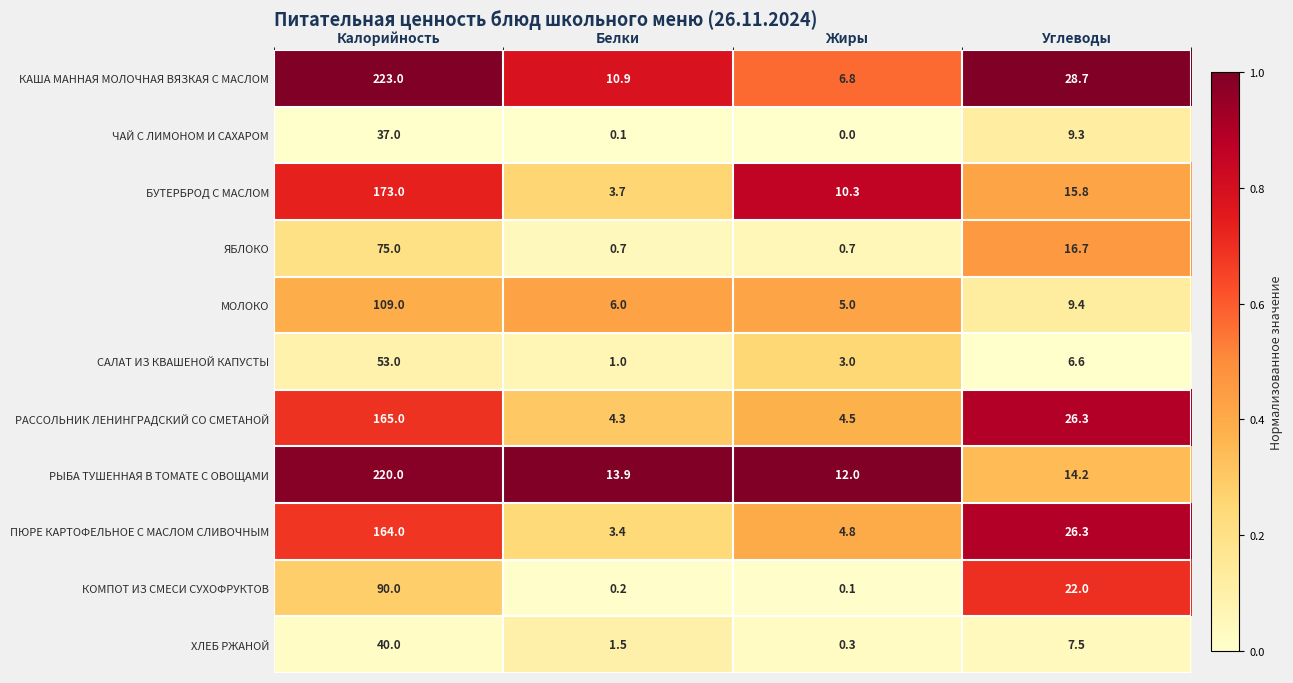

What is the sum of all БУТЕРБРОД С МАСЛОМ values?

202.8